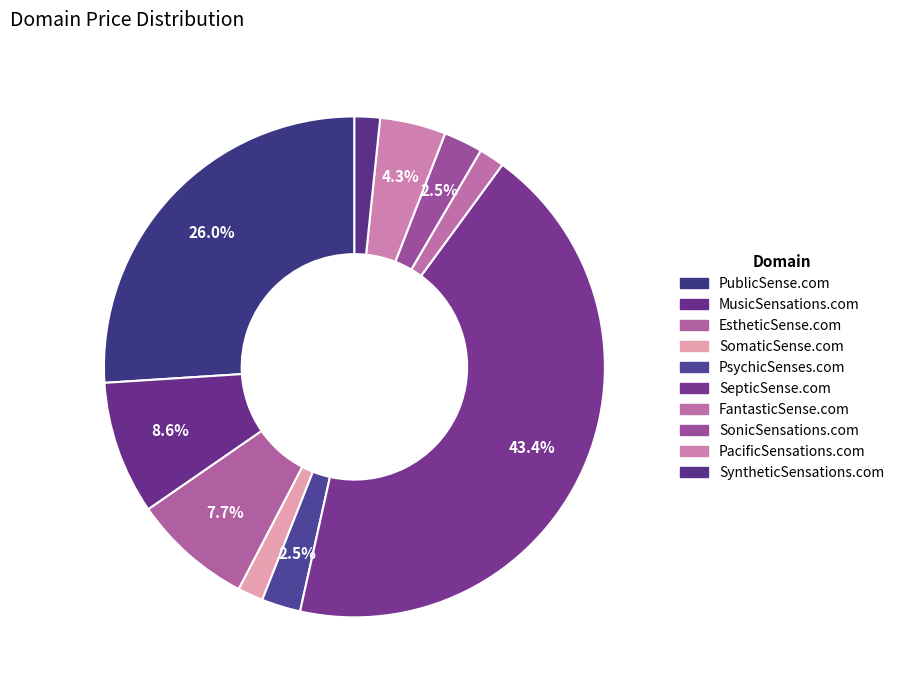

Count the number of slices in the pie.

10